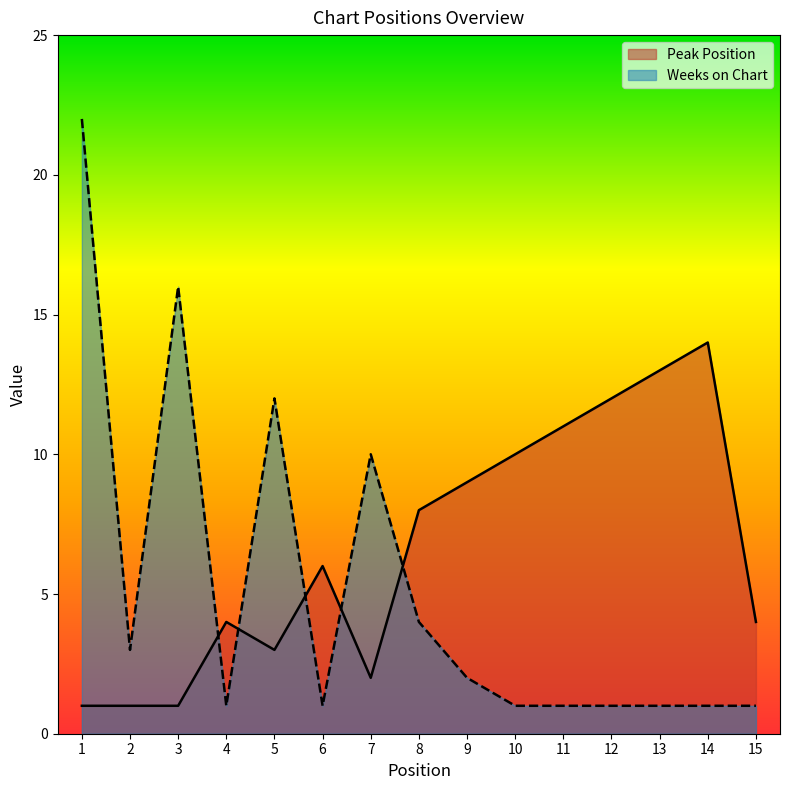

Which has a higher value, 2 or 1?

2